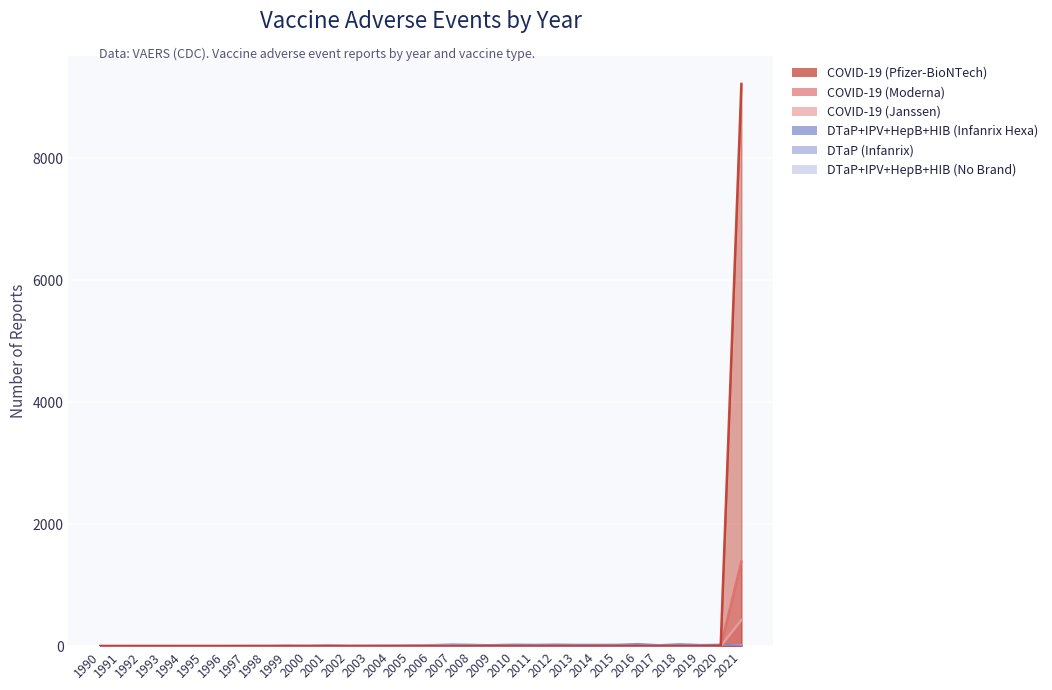

The value of DTaP+IPV+HepB+HIB (No Brand) at 2015 is 7. True or false?

True